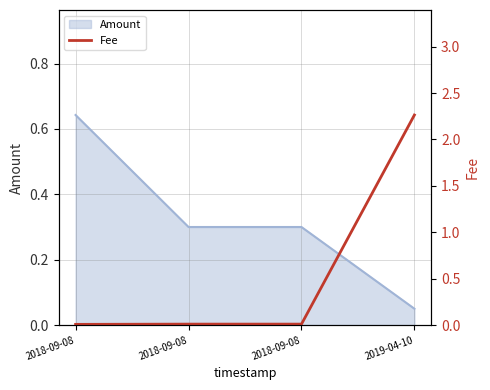

Does the chart display data point markers on the line(s)?

No